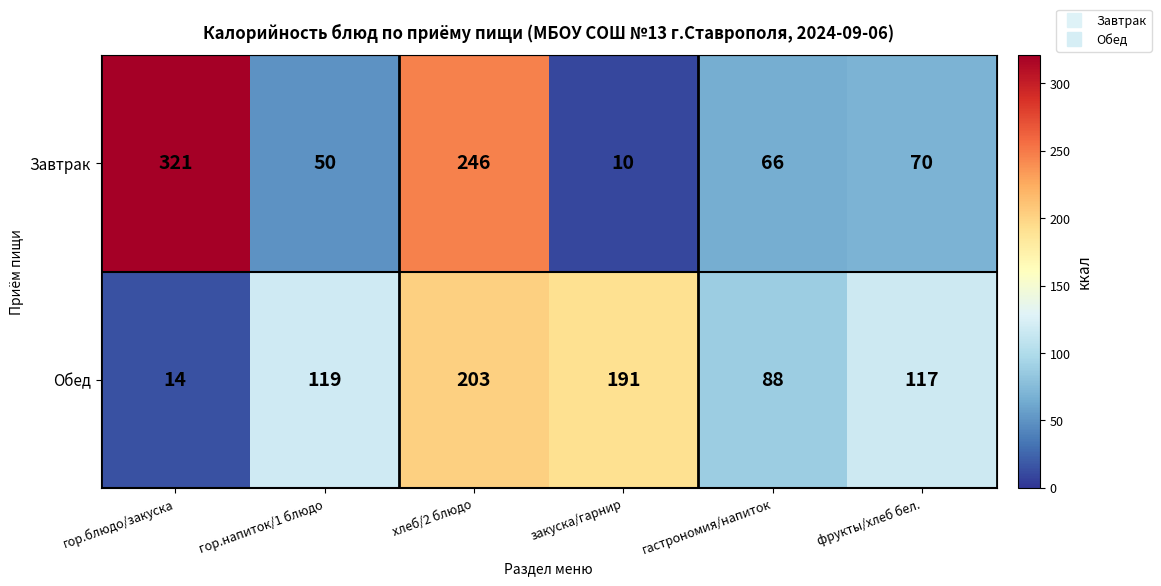

Where is Завтрак nearest to the value 165?

хлеб/2 блюдо